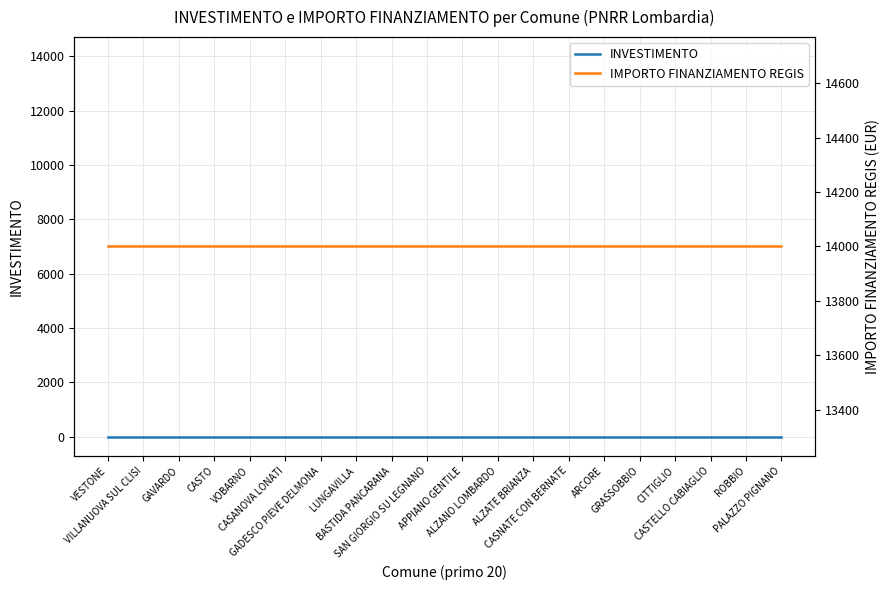

What value does the INVESTIMENTO series have at LUNGAVILLA?

1.4